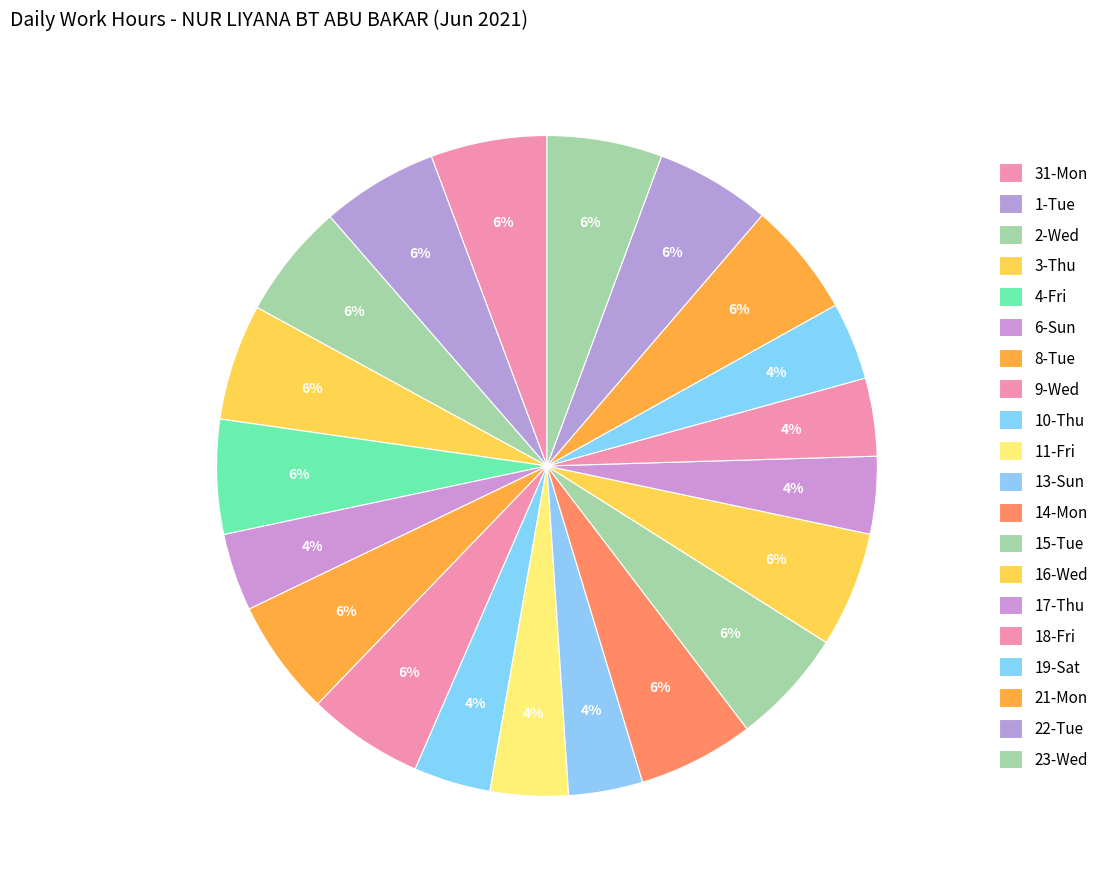

What is the change in value from 10-Thu to 13-Sun?

-0.3